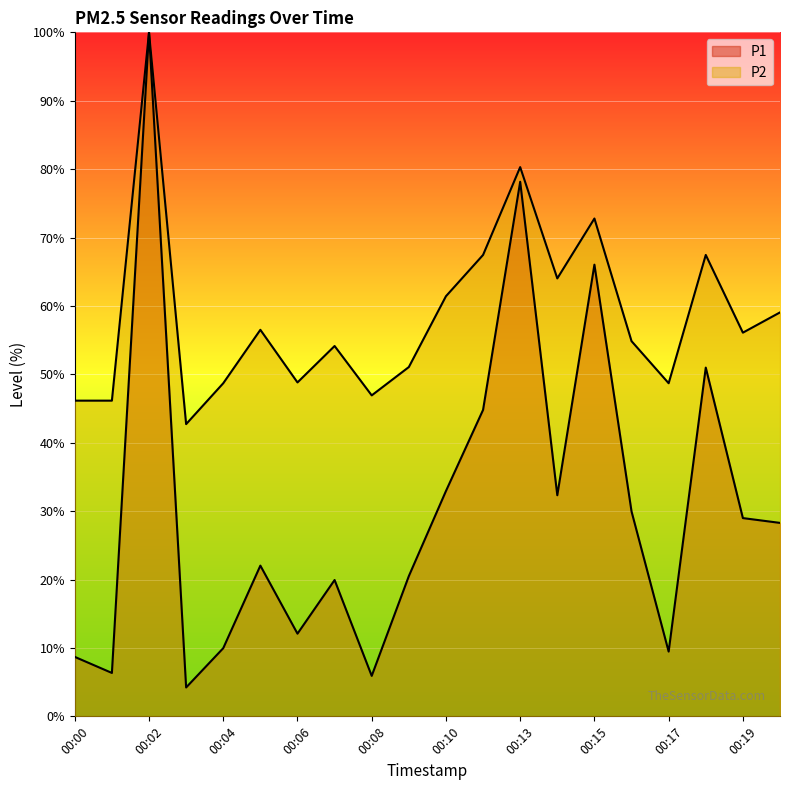

At how many categories does at least one series exceed 32?

20